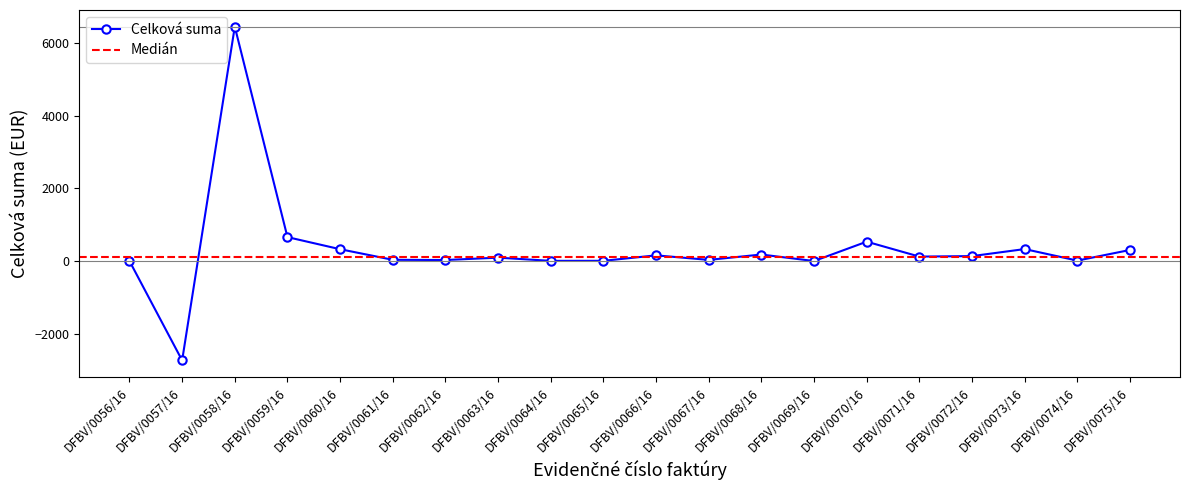

At which category does Celková suma reach its first local peak?

DFBV/0058/16